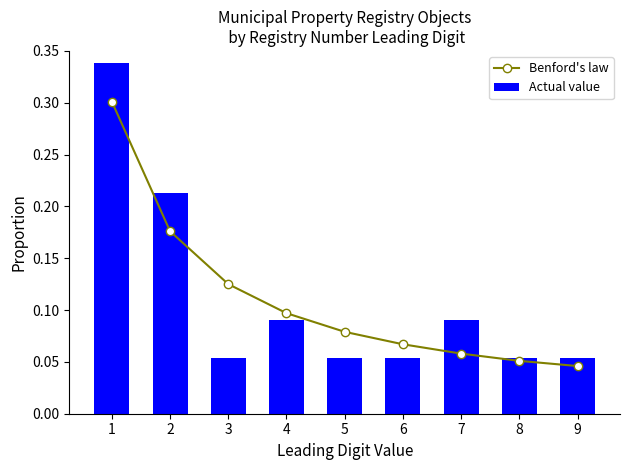

Is the value of Benford's law at 1 greater than the value of Actual value at 8?

Yes